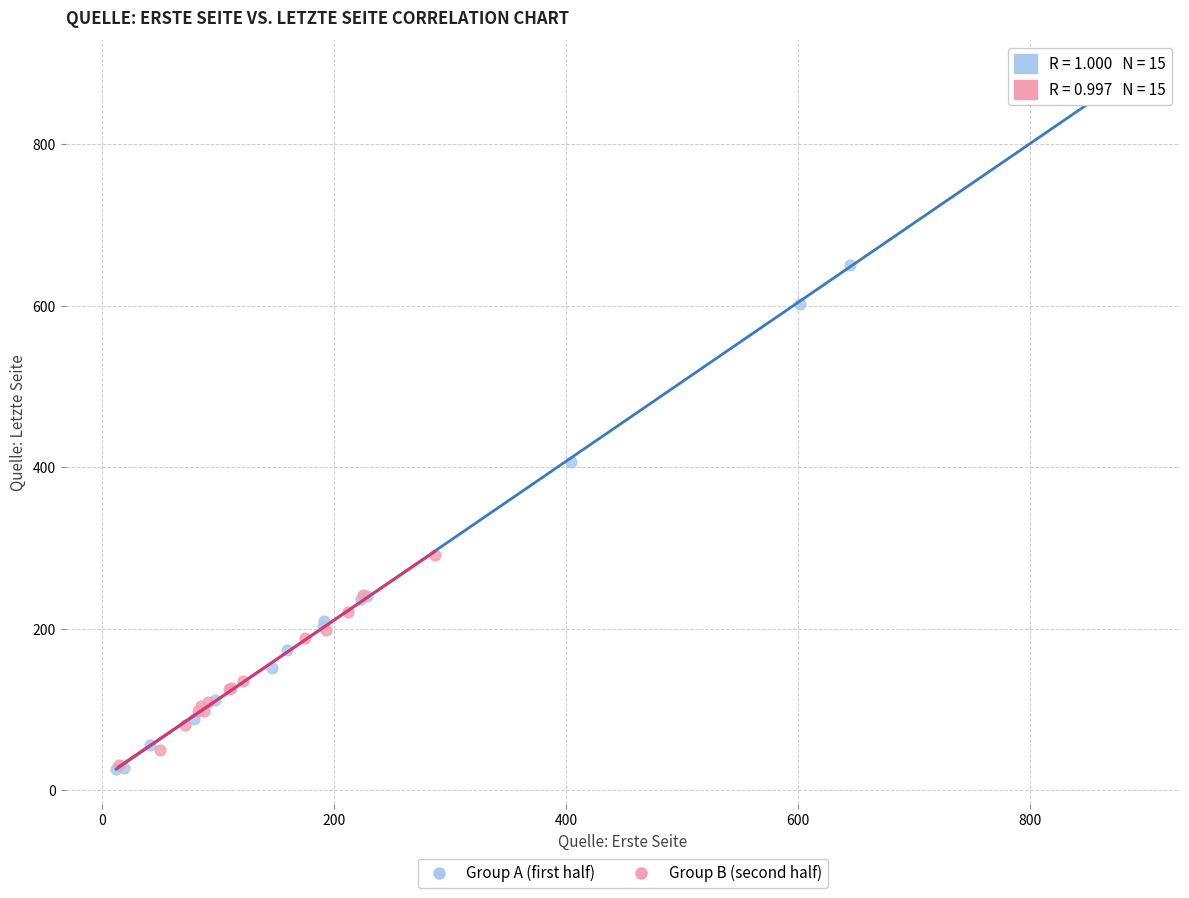

Which series has the widest spread of Y values?

Group A (first half)